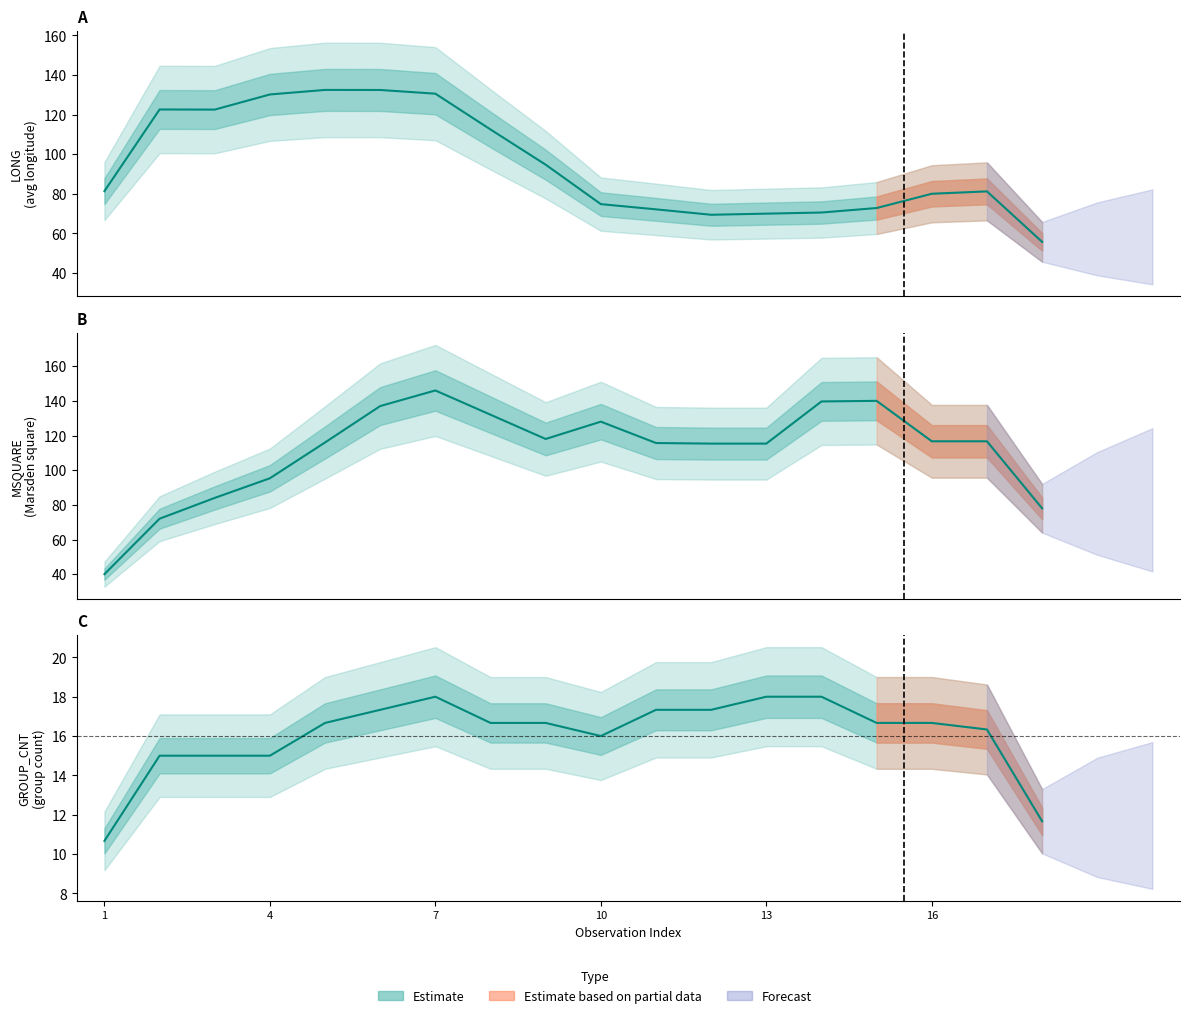

Between 14 and 3, which is larger?

3